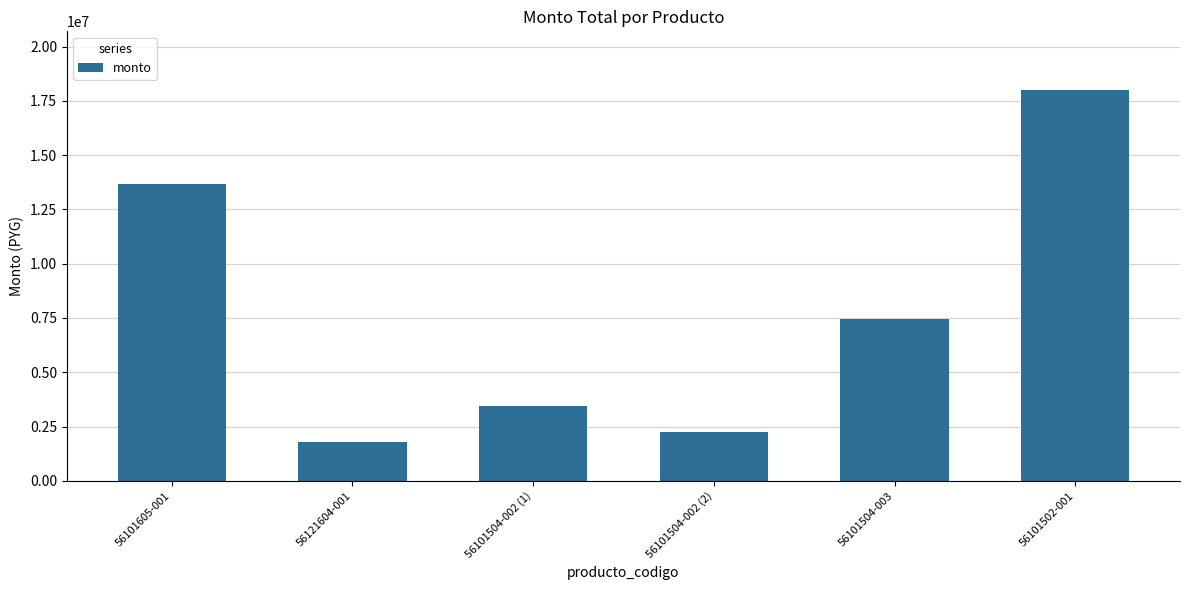

Reading right to left, transcribe all the data shown in this chart.

56101502-001=18000000	56101504-003=7452000	56101504-002 (2)=2232000	56101504-002 (1)=3456000	56121604-001=1800000	56101605-001=13680000